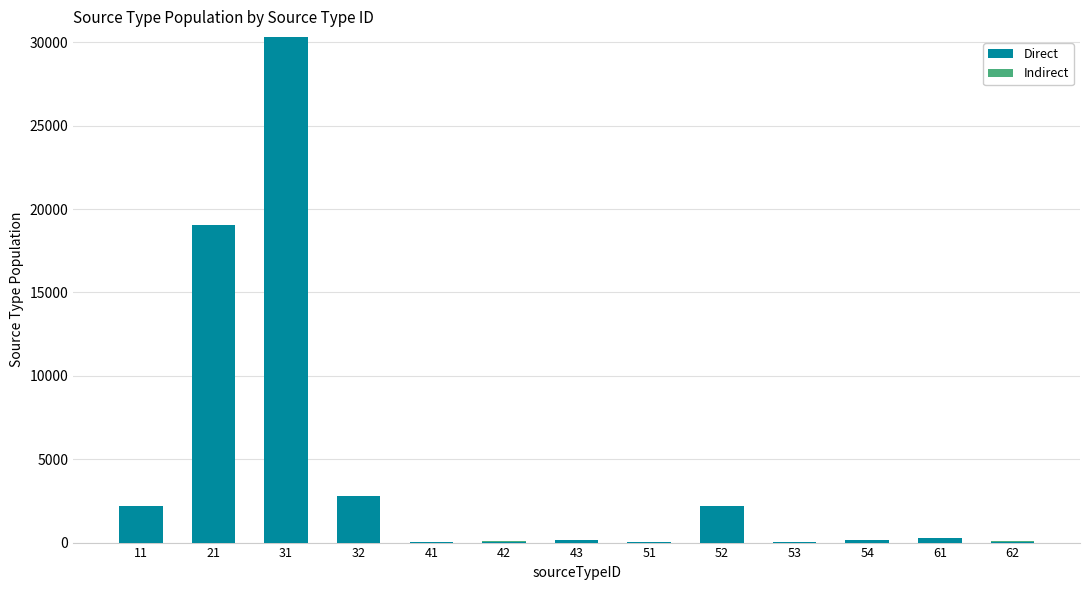

What is the total value across all series at 21?

19045.3